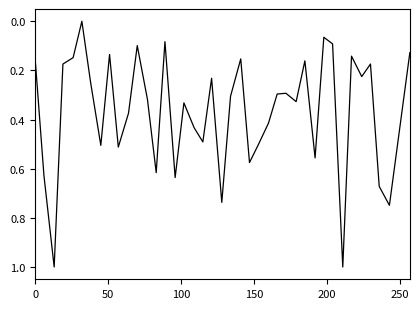

Count the number of values greater than 0.

39